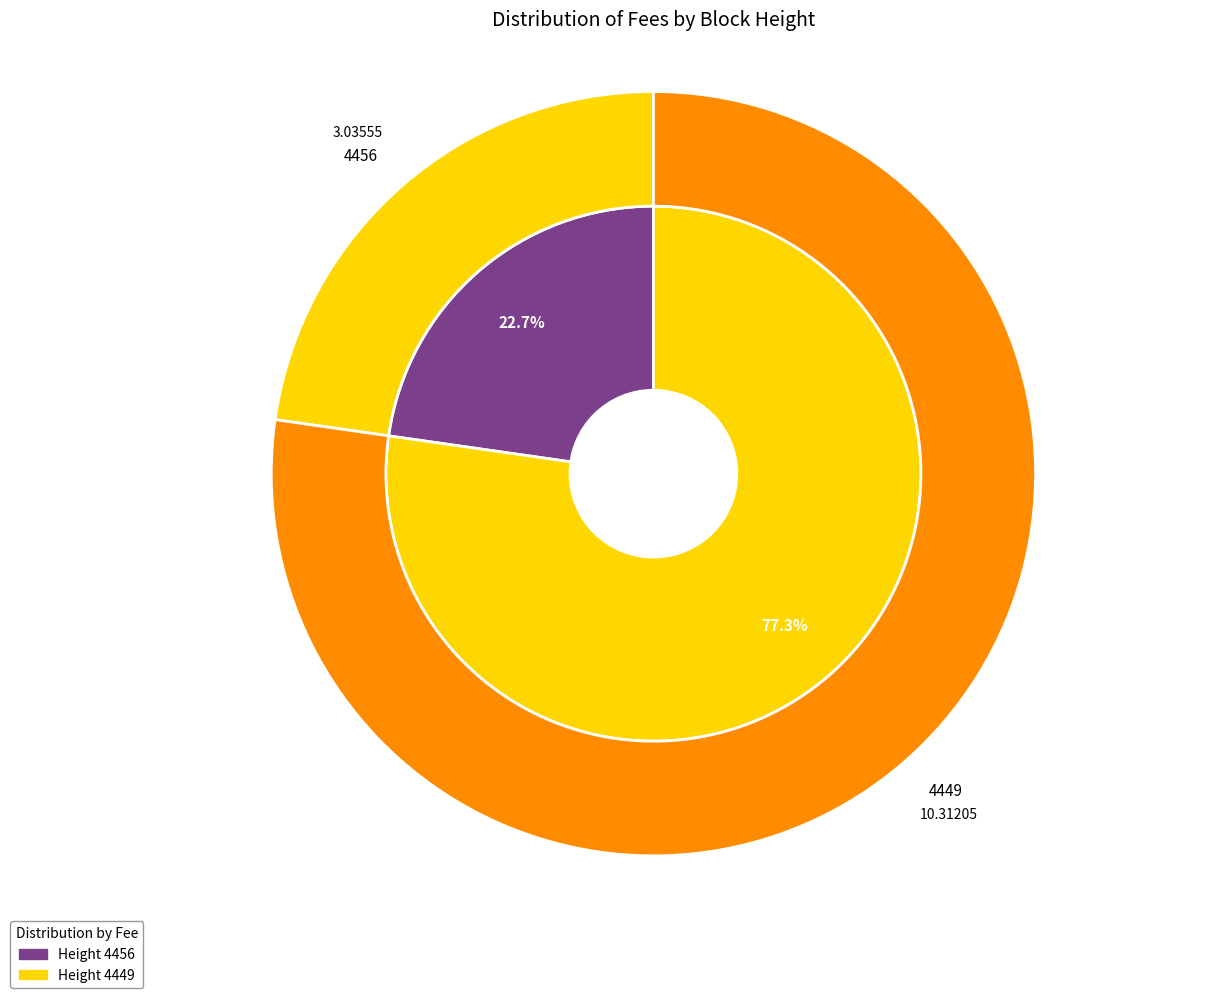

Is it true that 4456 is 23% of the pie?

True